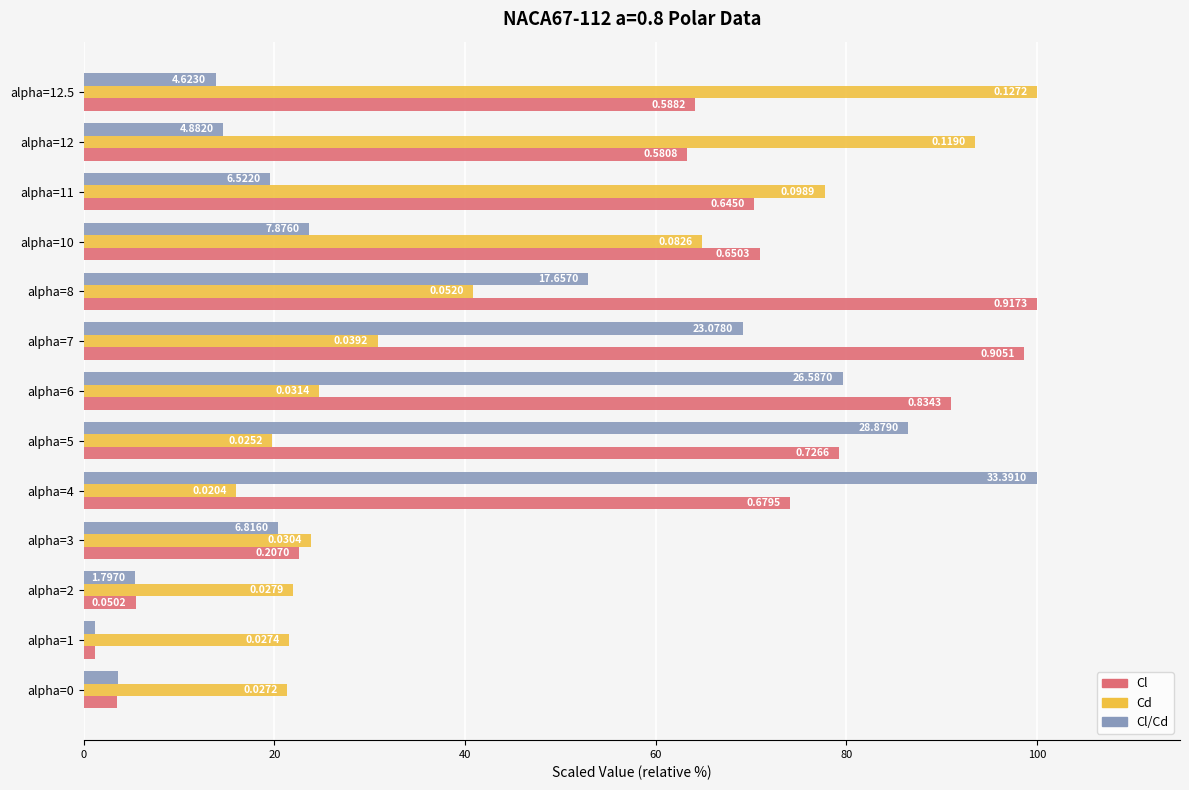

What are all the series names shown in the legend?

Cl, Cd, Cl/Cd